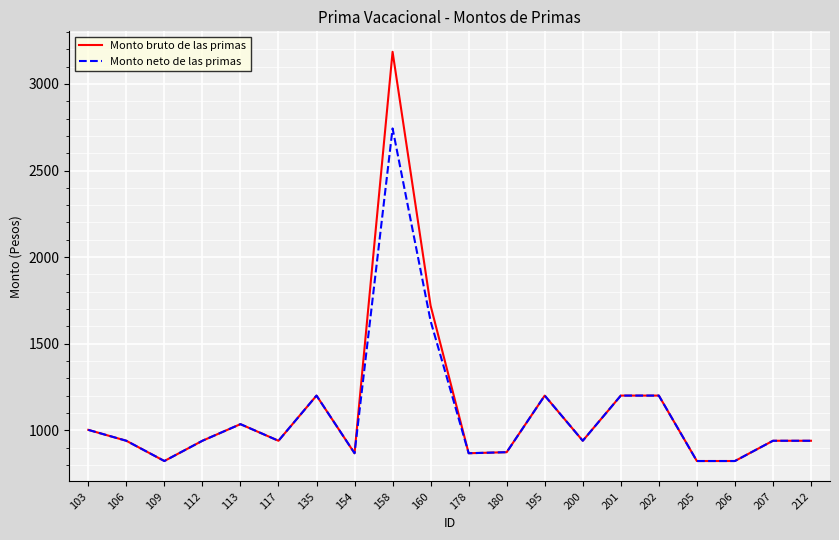

What is the difference between the maximum and minimum values in the Monto neto de las primas series?

1921.2